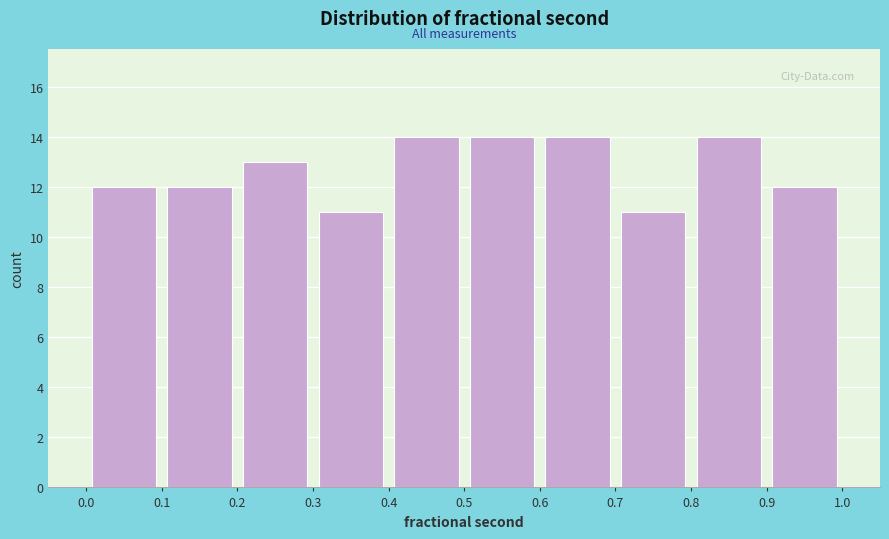

Reading left to right, transcribe this chart: for each bar, give the range it covers on the x-axis and its height. The values are not printed on the chart, so give them approximately, as read against the axis.

0.0 to 0.1: 12
0.1 to 0.2: 12
0.2 to 0.3: 13
0.3 to 0.4: 11
0.4 to 0.5: 14
0.5 to 0.6: 14
0.6 to 0.7: 14
0.7 to 0.8: 11
0.8 to 0.9: 14
0.9 to 1.0: 12